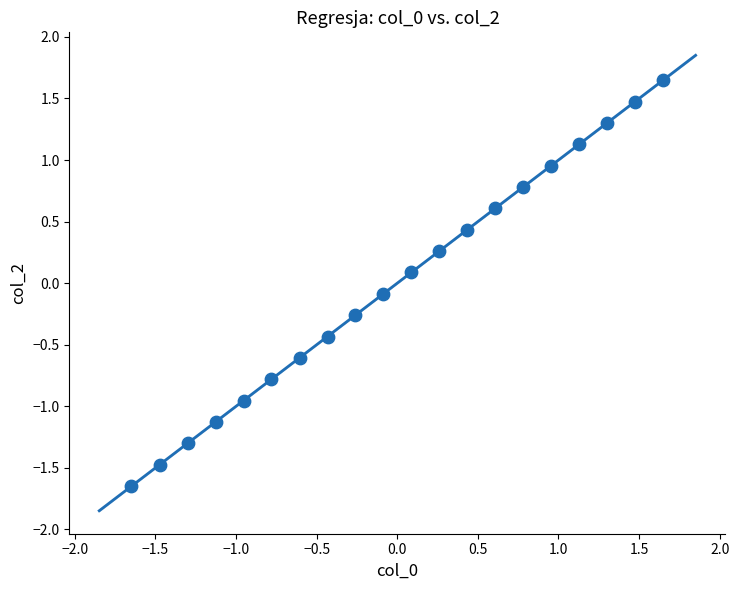

What is the range of Y values (max minus min)?

3.3